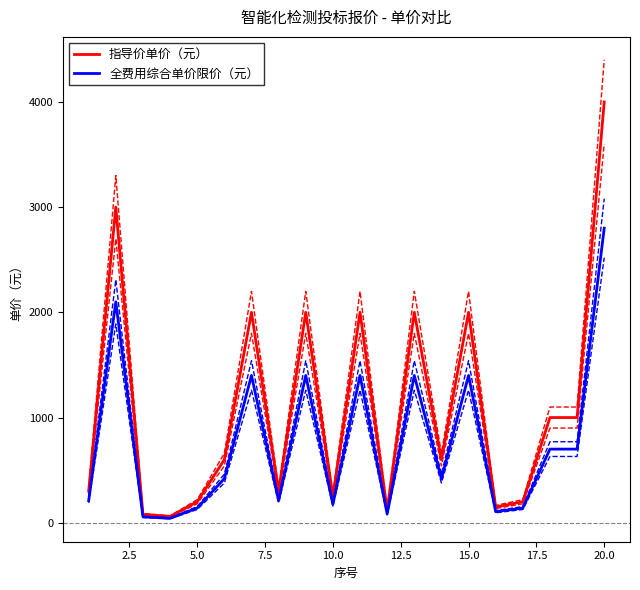

How many lines are shown in the chart?

2